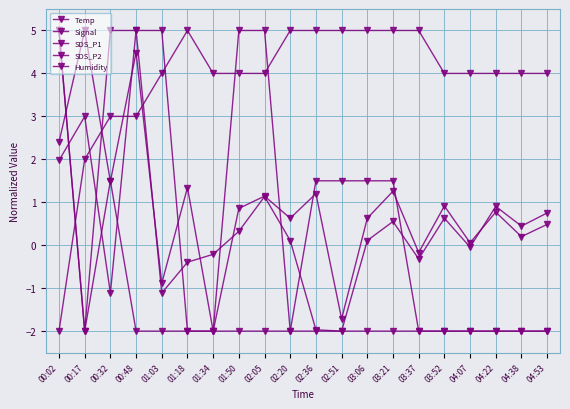

Which series changed the most between 03:21 and 04:22?

Temp